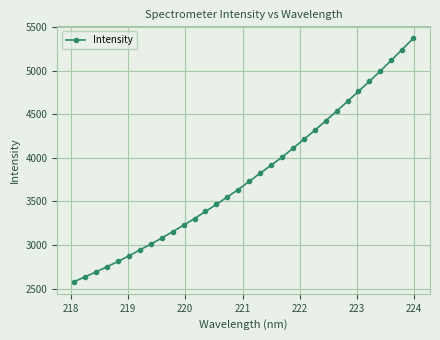

How many values are below 3729?

16